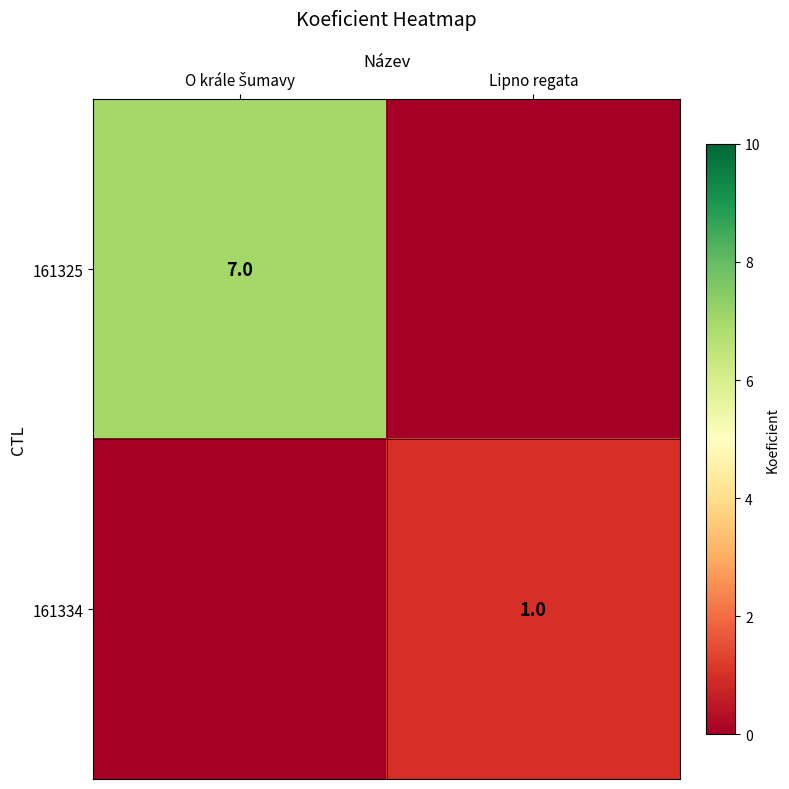

How many data points does each series have?

2